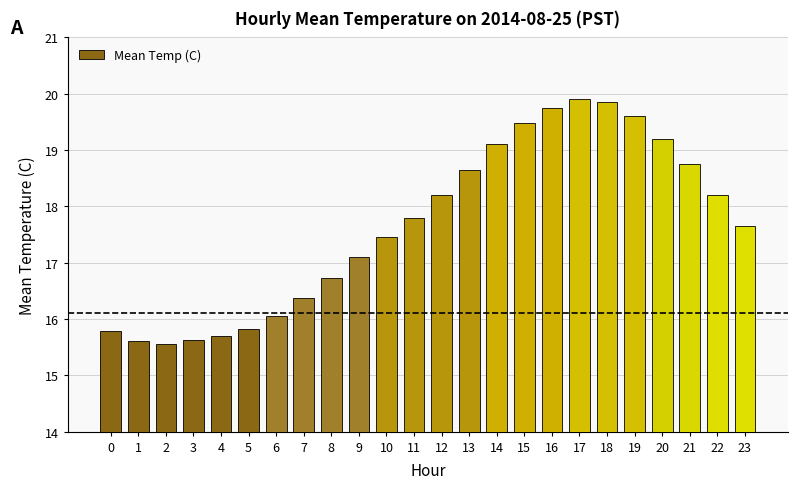

What is the sum of the values at 23 and 2?

33.2